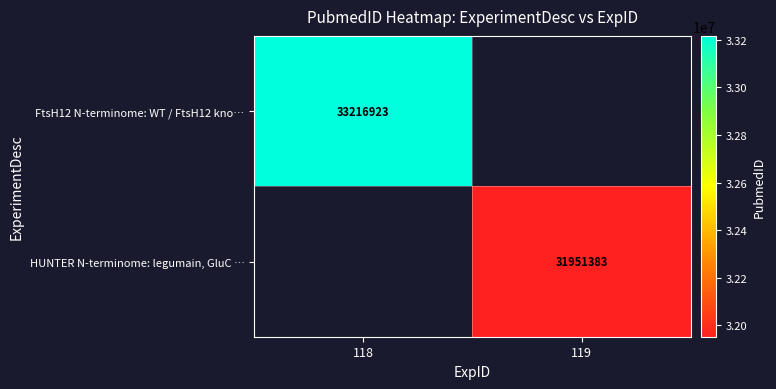

The FtsH12 N-terminome: WT / FtsH12 kno… series shows 33216923 at 118. True or false?

True